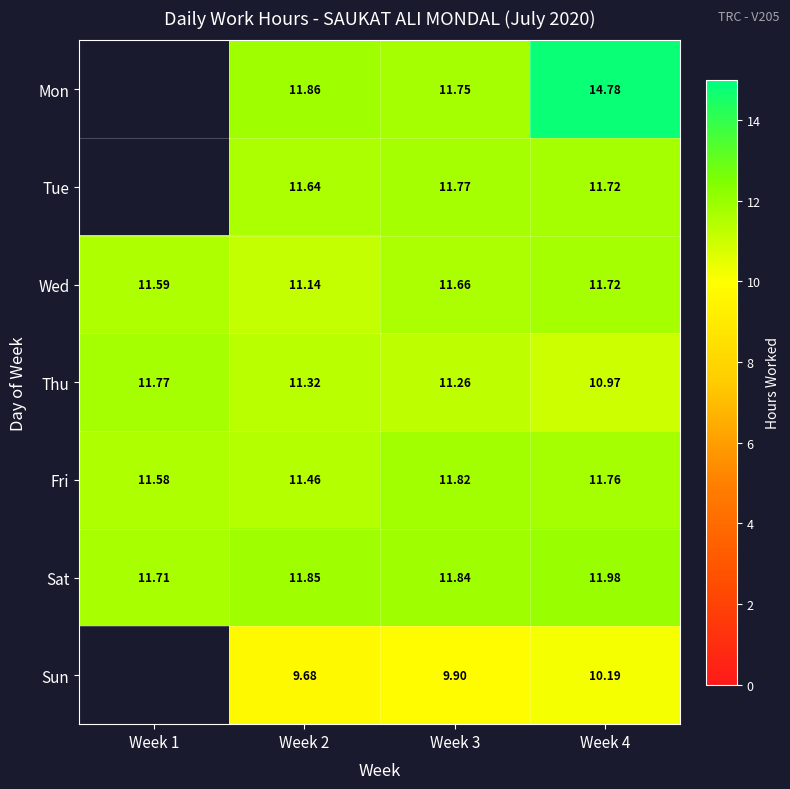

How many values in the Thu series are below 11?

1